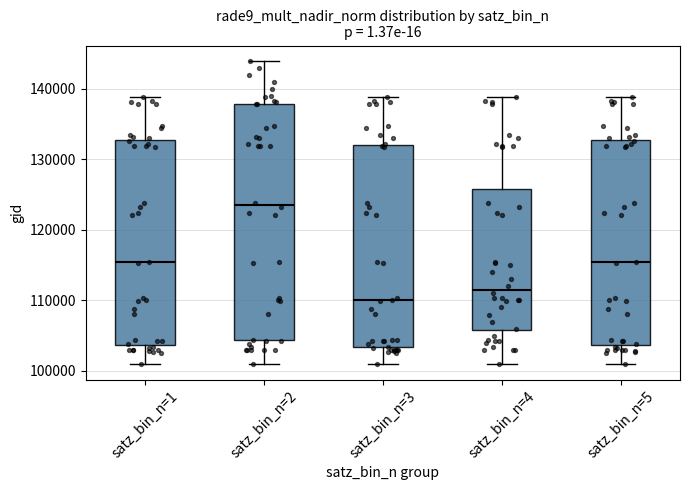

Where does the lower whisker of the box for satz_bin_n=3 end on the y-axis? The values are not printed on the chart, so give them approximately, as read against the axis.

101000